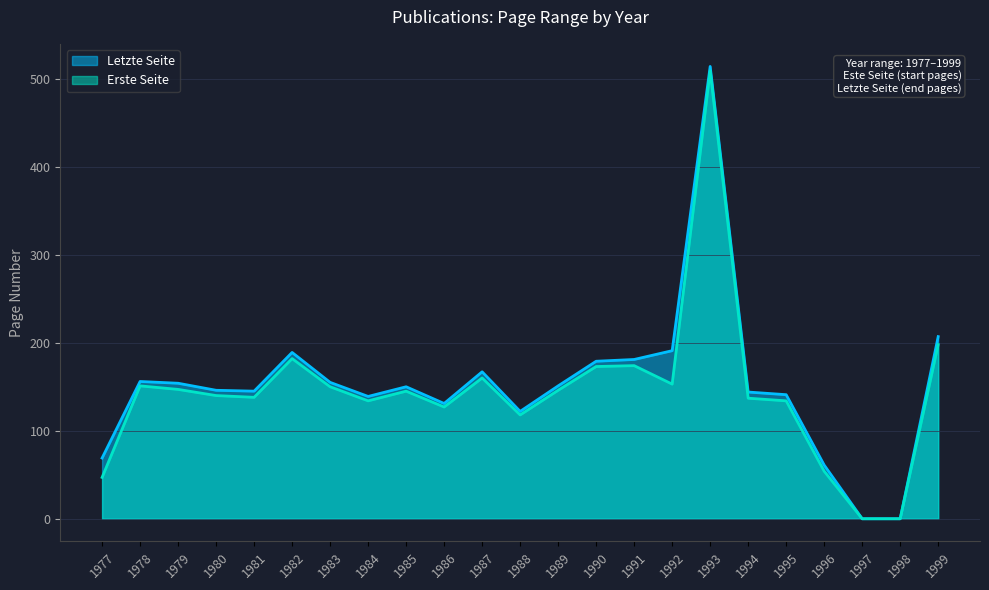

Does the chart display data point markers on the line(s)?

No